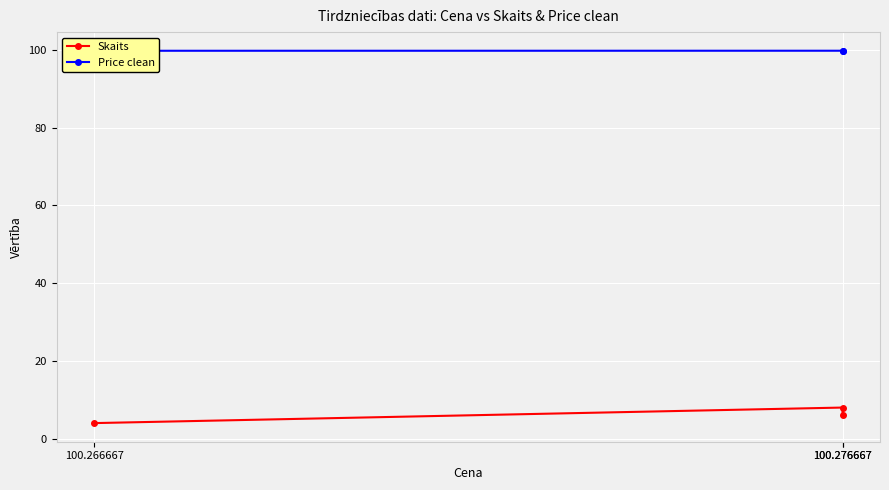

What are all the series names shown in the legend?

Skaits, Price clean